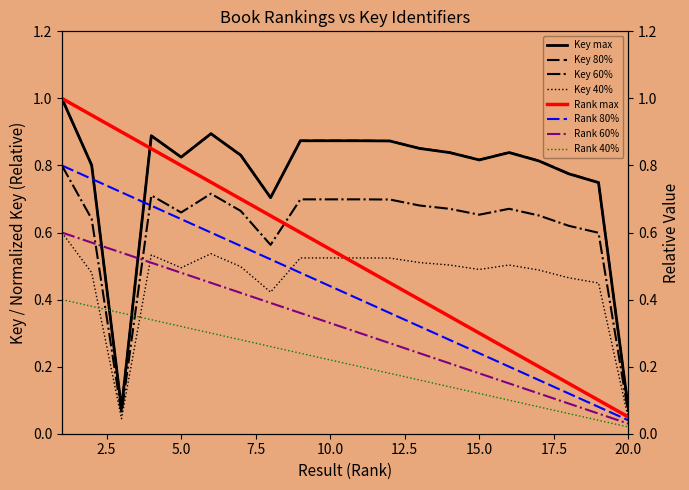

What is the value of the Key (×1e-8) point at the 15th from the left?

0.8